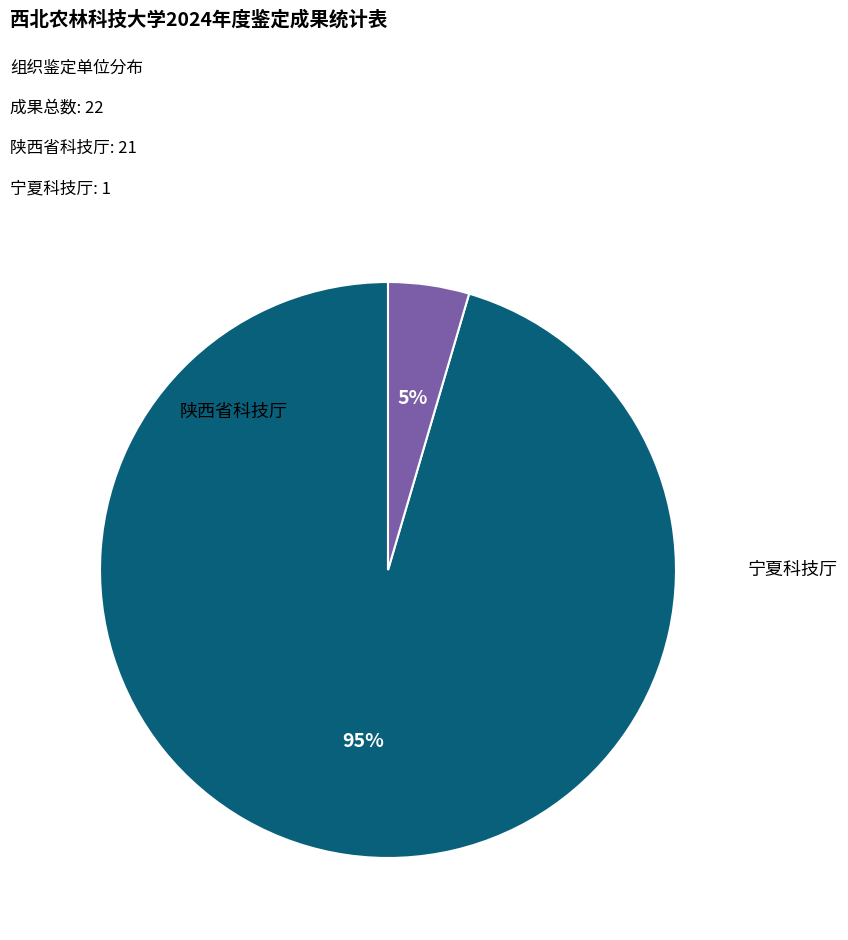

Which slice is the smallest?

宁夏科技厅